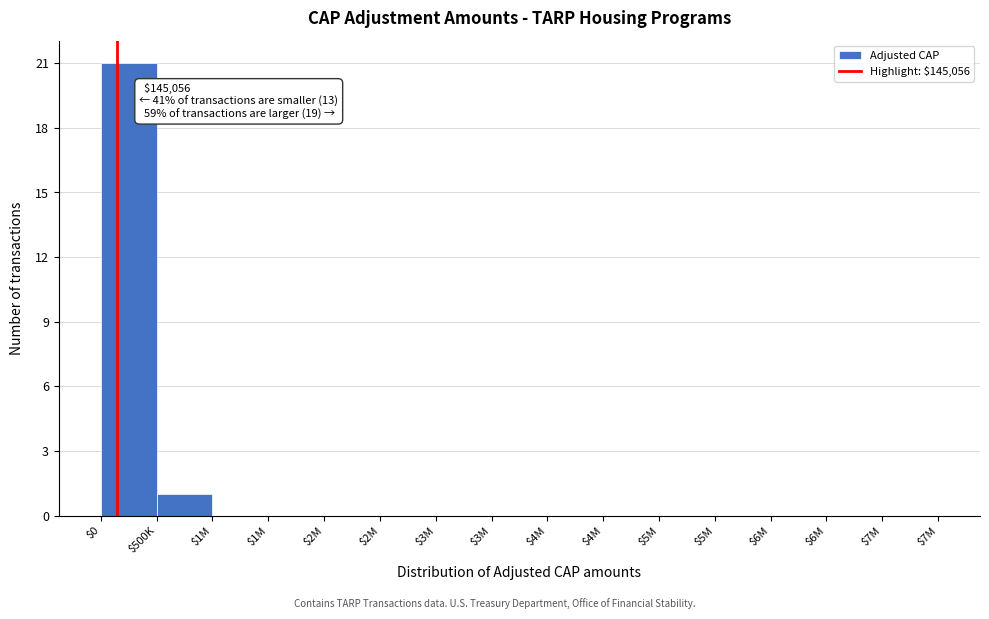

Are the bars horizontal?

No